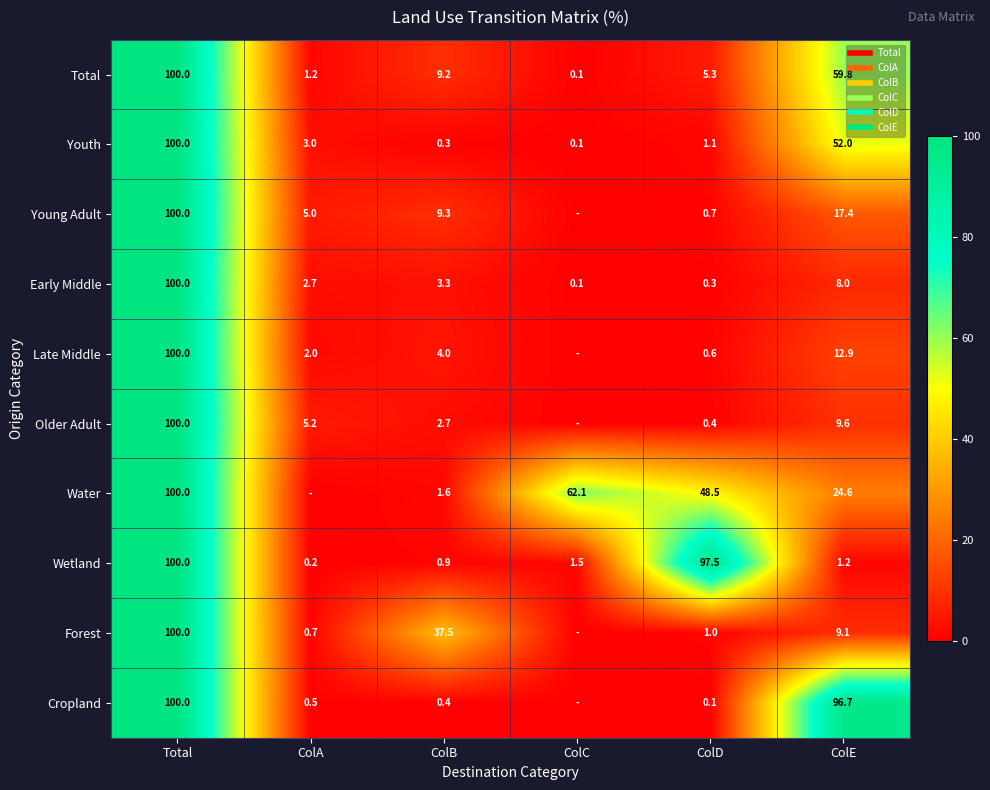

Which series changed the most between ColD and ColE?

Cropland